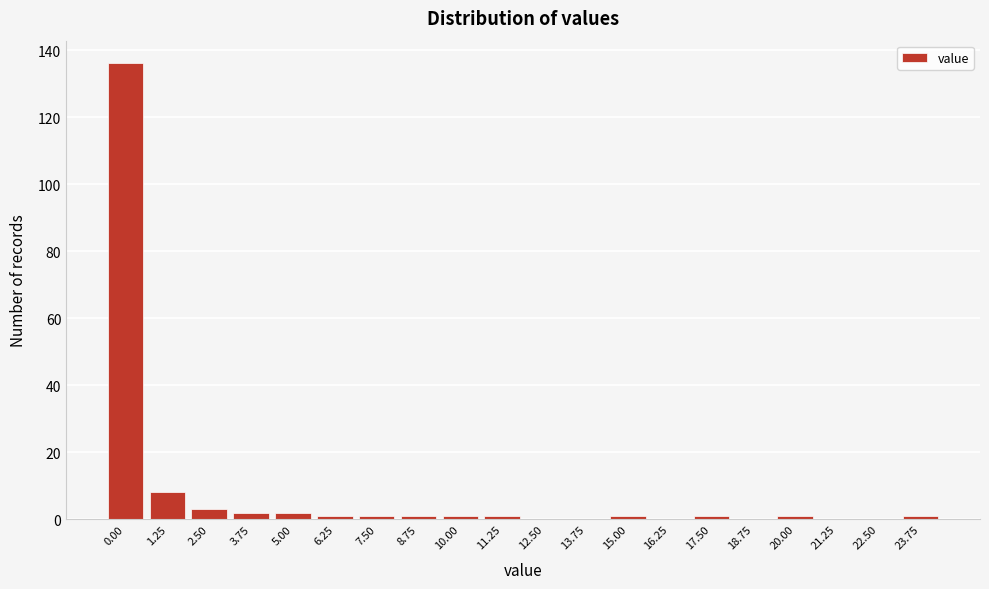

Reading left to right, extract all data points from this chart.

0.00=136	1.25=8	2.50=3	3.75=2	5.00=2	6.25=1	7.50=1	8.75=1	10.00=1	11.25=1	12.50=0	13.75=0	15.00=1	16.25=0	17.50=1	18.75=0	20.00=1	21.25=0	22.50=0	23.75=1